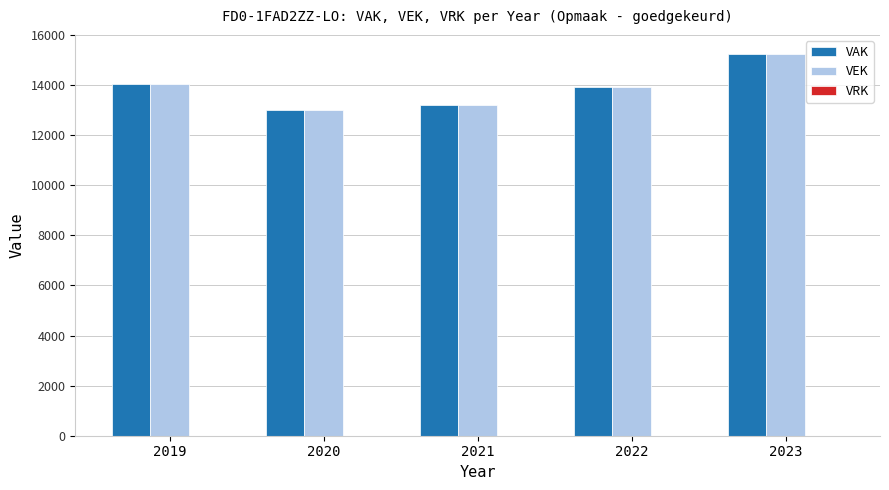

What is the difference between the highest and lowest values at 2023?

0